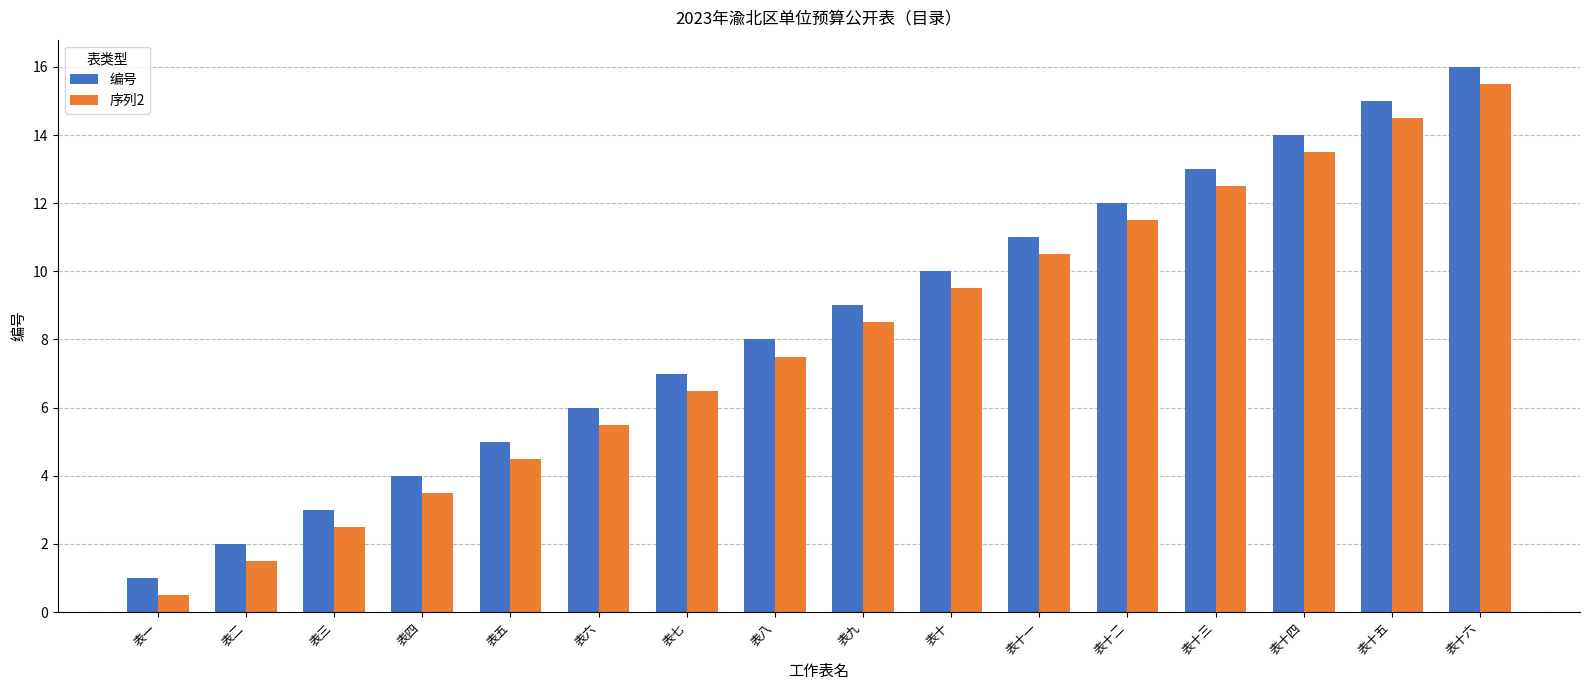

Count the number of data series in this chart.

2